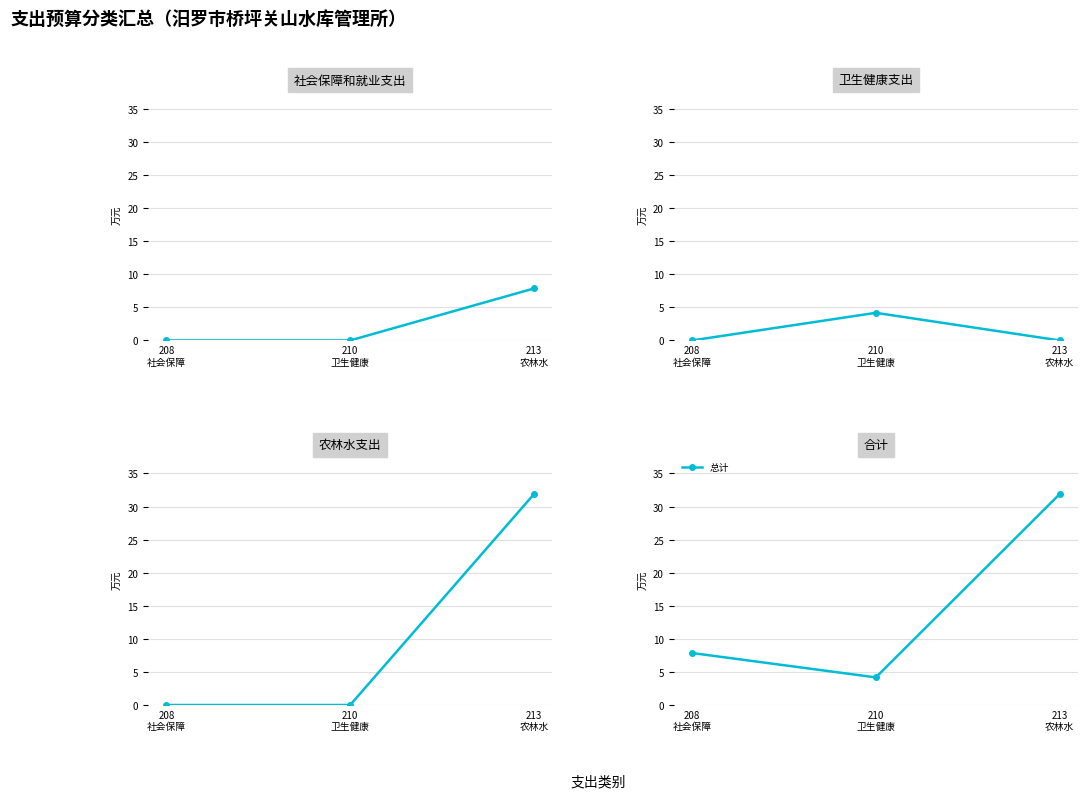

List the labels in order of value, smallest first.

210
卫生健康, 208
社会保障, 213
农林水